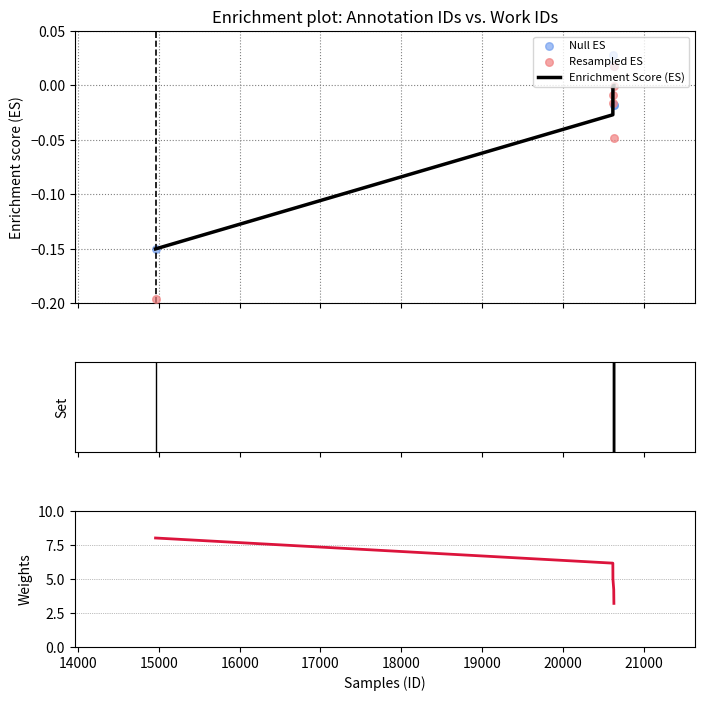

What is the change in value from 14959 to 20629?

+0.1